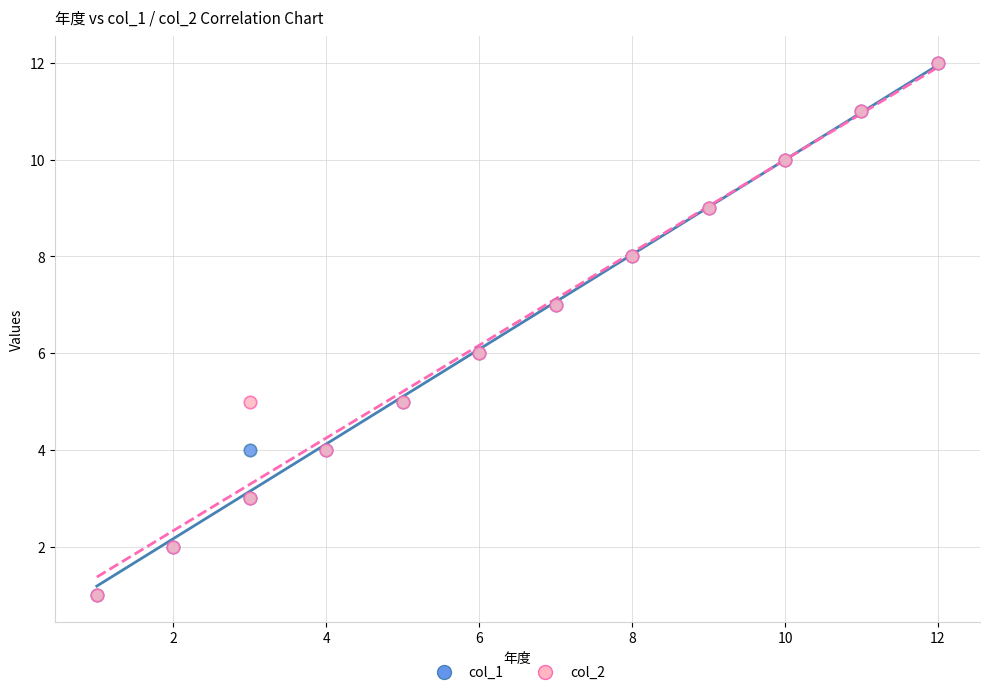

What are all the series names shown in the legend?

col_1, col_2